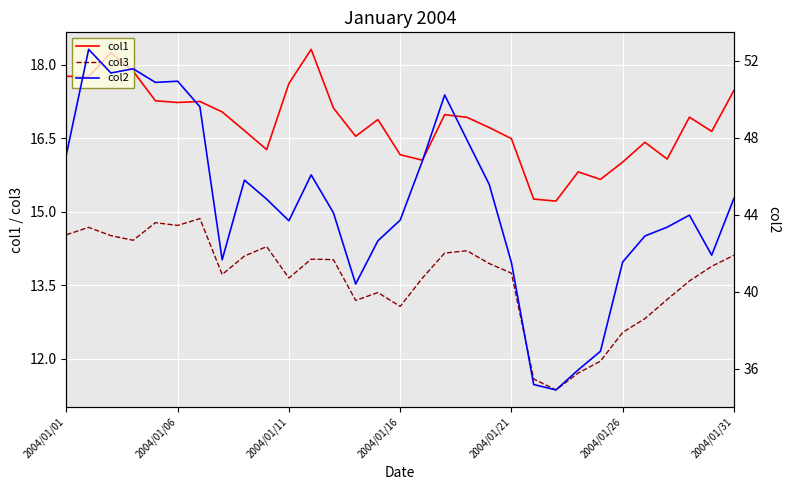

True or false: col1 and col3 intersect in this chart.

False